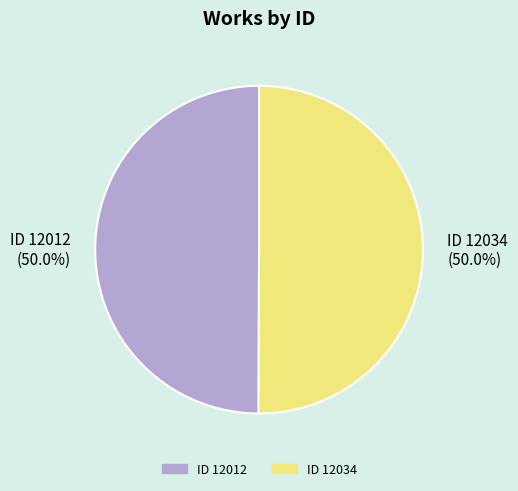

What percentage do ID 12034 and ID 12012 together represent?

100.0%